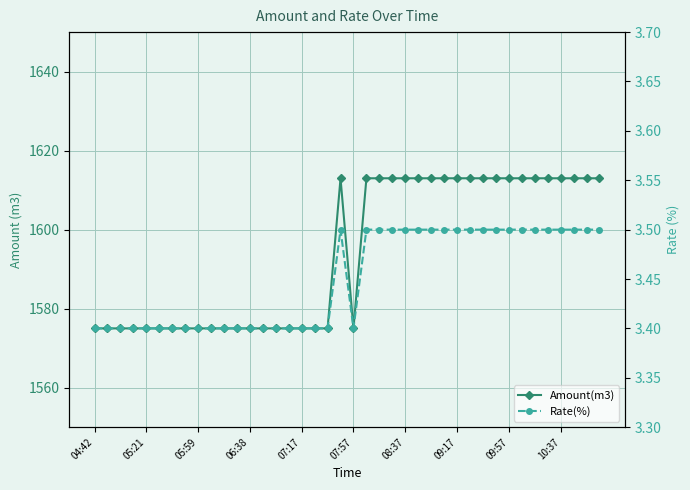

Which category has the lowest value in the Rate(%) series?

04:42